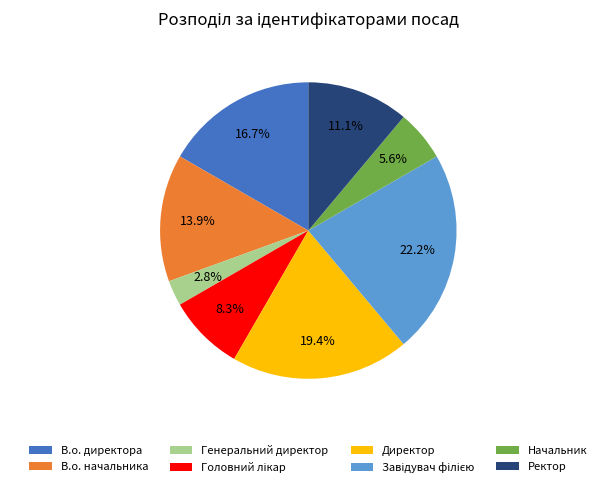

Which slice is the smallest?

Генеральний директор